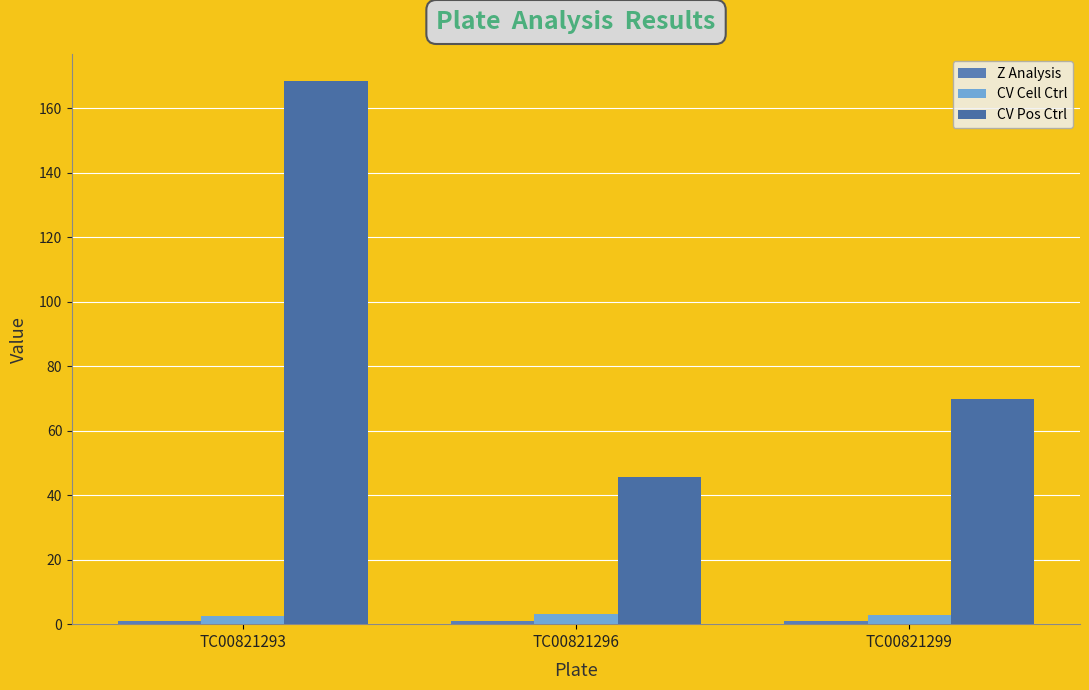

Which category has the lowest value in the CV Cell Ctrl series?

TC00821293